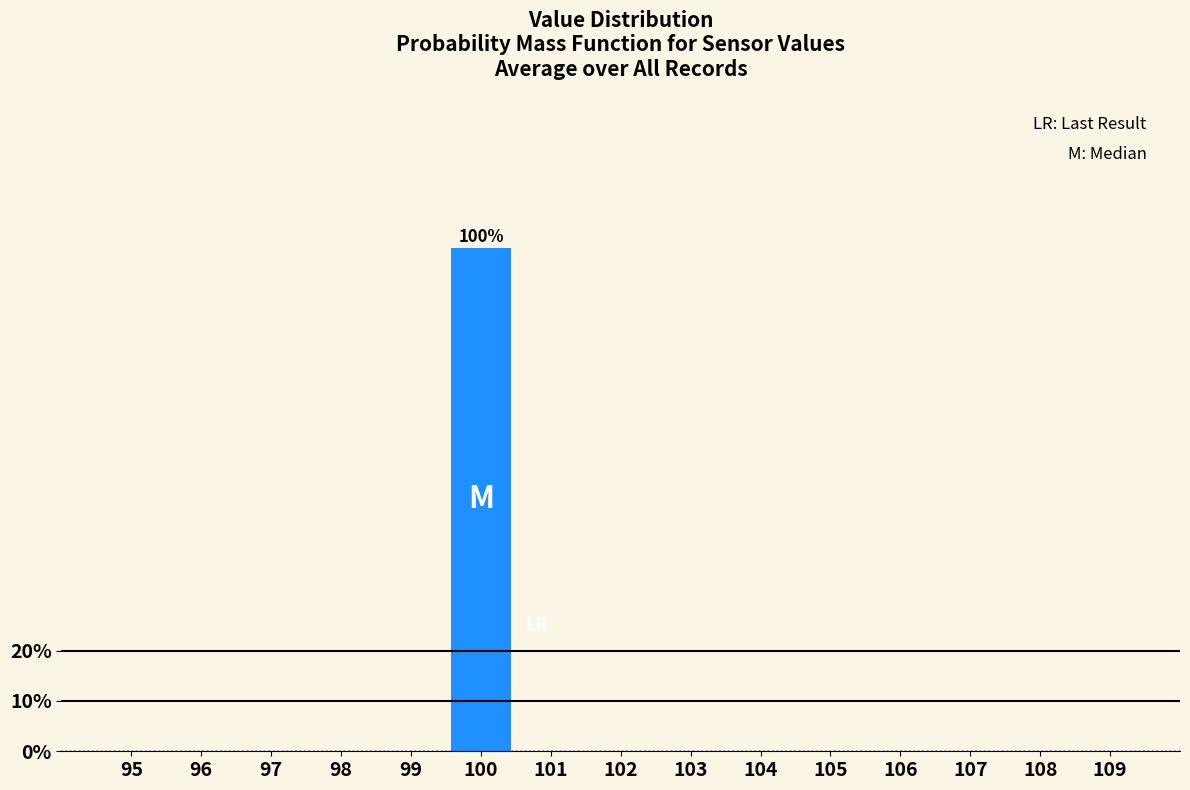

Reading left to right, transcribe all the data shown in this chart.

95=0	96=0	97=0	98=0	99=0	100=100	101=0	102=0	103=0	104=0	105=0	106=0	107=0	108=0	109=0